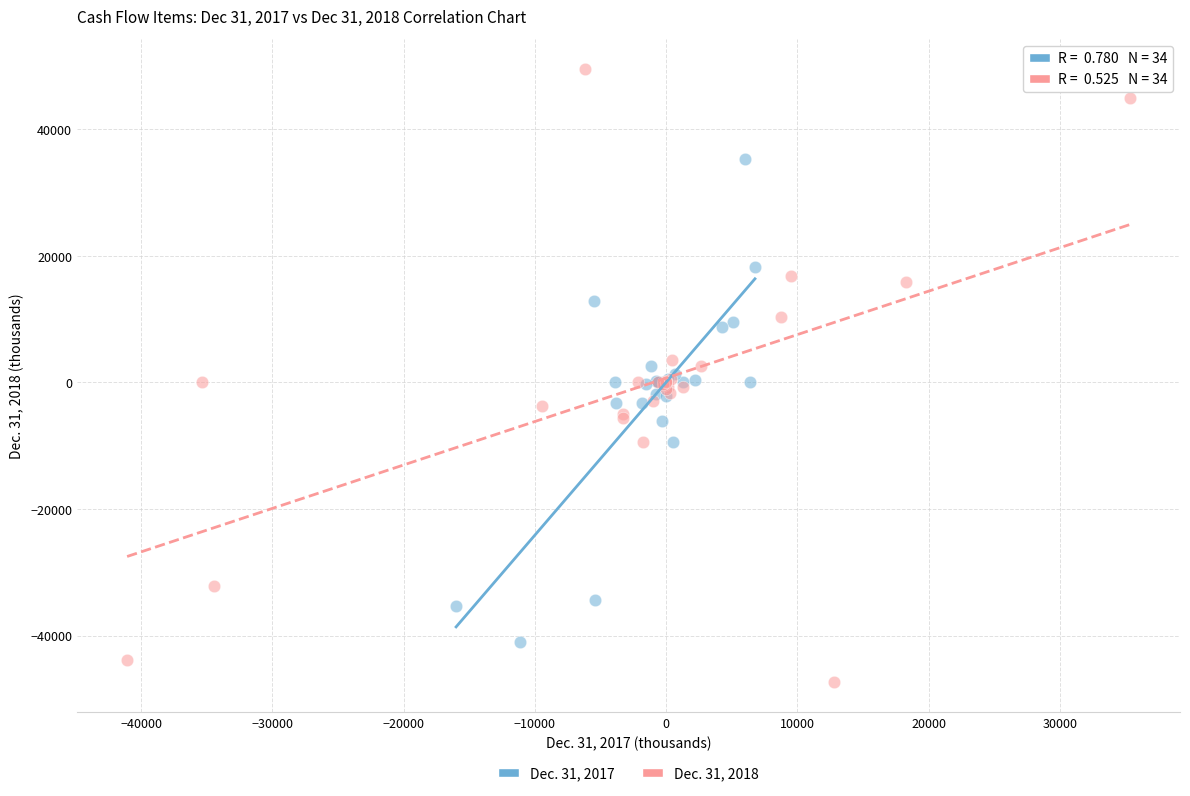

Which series has the widest spread of Y values?

Dec. 31, 2018